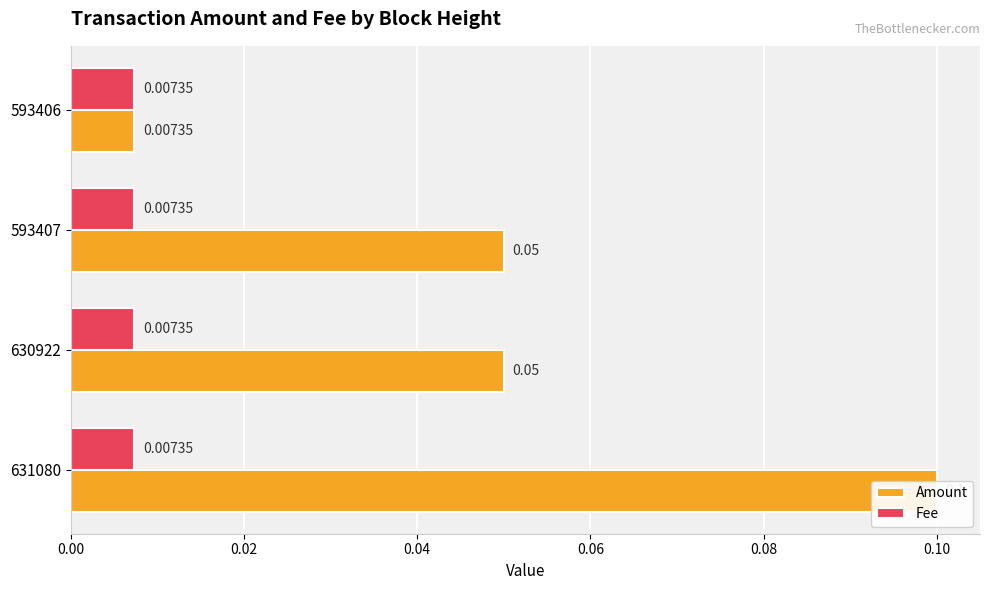

Rank the series by their maximum value, from lowest to highest.

Amount, Fee